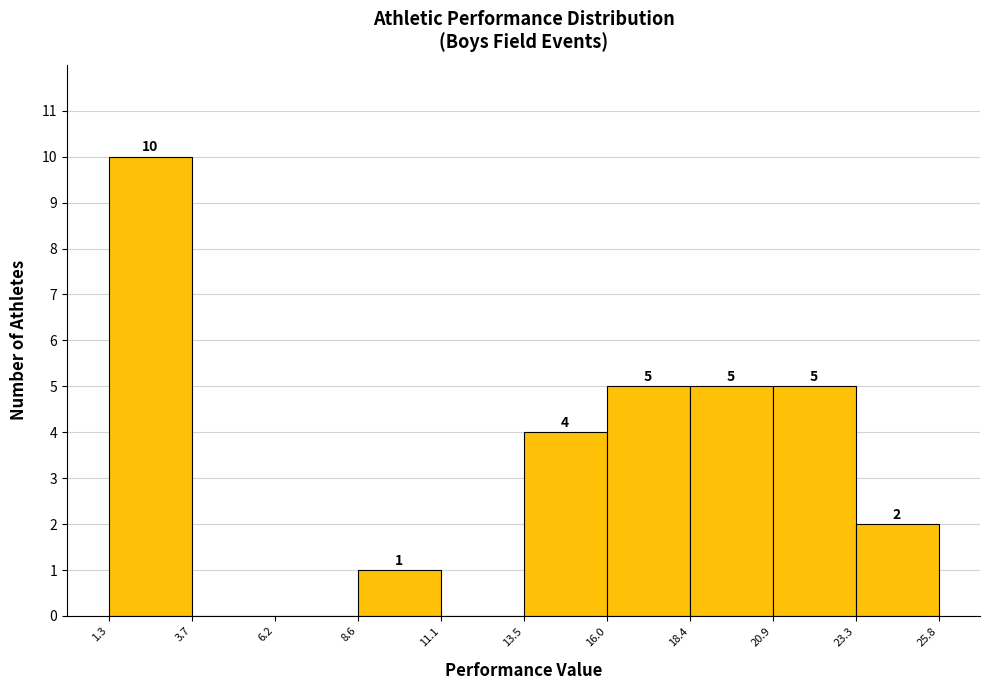

Which range on the x-axis has the tallest bar?

1.3 to 3.7